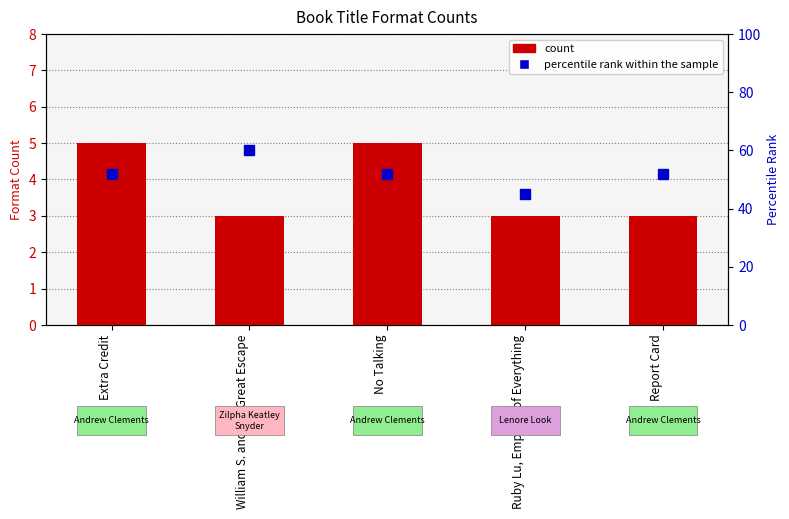

True or false: percentile rank within the sample has a value of 52 at No Talking.

True